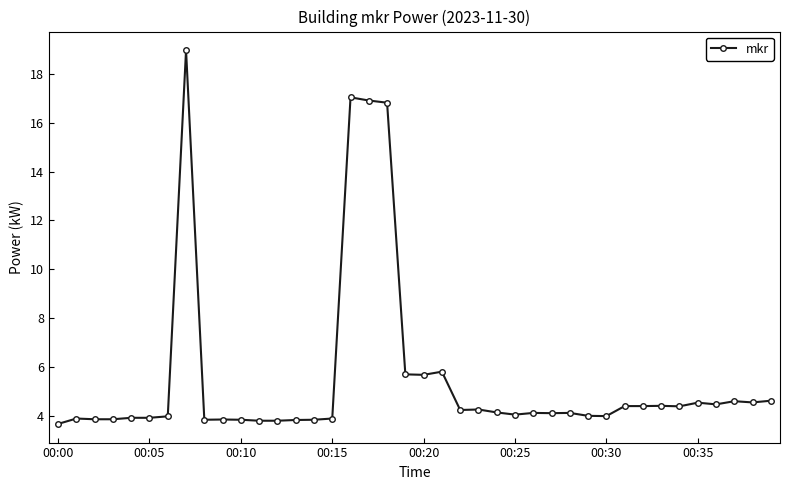

What is the value of the 22nd point from the left?

5.8